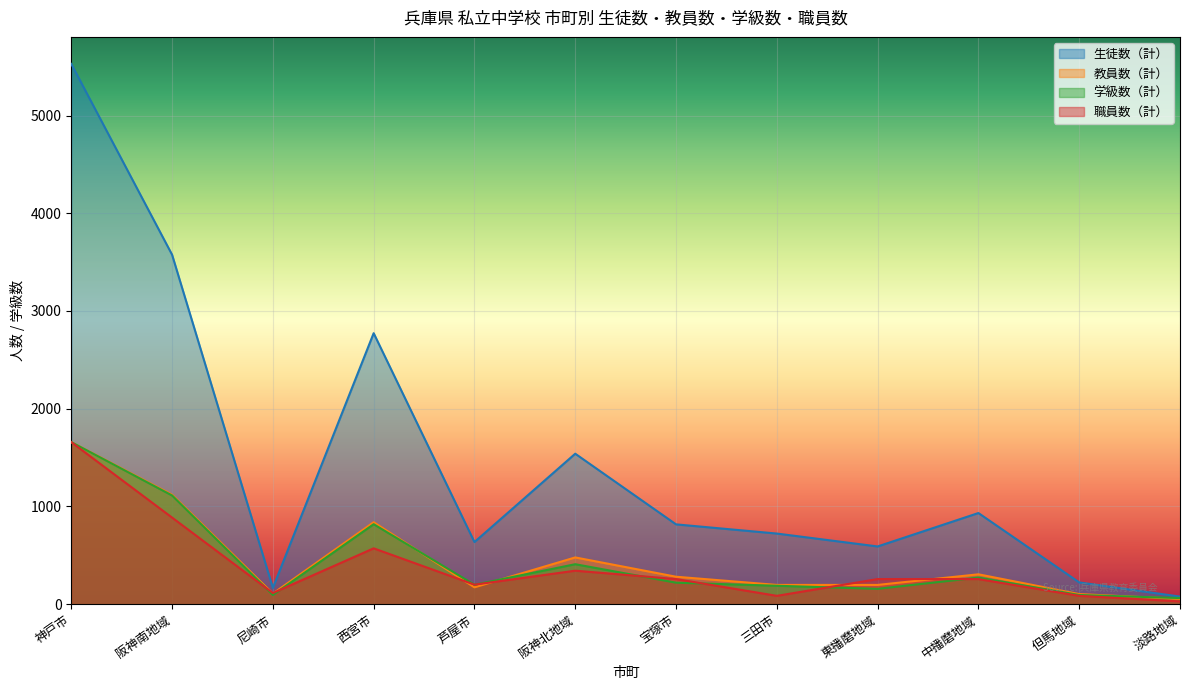

Reading left to right, what are all the values shown in this chart?

生徒数（計）: 神戸市=5528.0	阪神南地域=3576.0	尼崎市=167.0	西宮市=2773.0	芦屋市=636.0	阪神北地域=1540.0	宝塚市=817.0	三田市=723.0	東播磨地域=591.0	中播磨地域=933.0	但馬地域=223.0	淡路地域=78.0
教員数（計）: 神戸市=1658.4	阪神南地域=1120.4	尼崎市=108.6	西宮市=839.1	芦屋市=172.8	阪神北地域=478.8	宝塚市=281.3	三田市=197.4	東播磨地域=197.4	中播磨地域=306.0	但馬地域=103.7	淡路地域=54.3
学級数（計）: 神戸市=1658.4	阪神南地域=1112.6	尼崎市=94.5	西宮市=818.7	芦屋市=199.4	阪神北地域=409.4	宝塚市=220.4	三田市=188.9	東播磨地域=157.4	中播磨地域=272.9	但馬地域=94.5	淡路地域=63.0
職員数（計）: 神戸市=1658.4	阪神南地域=886.4	尼崎市=114.4	西宮市=571.9	芦屋市=200.2	阪神北地域=343.1	宝塚市=257.3	三田市=85.8	東播磨地域=257.3	中播磨地域=257.3	但馬地域=85.8	淡路地域=28.6